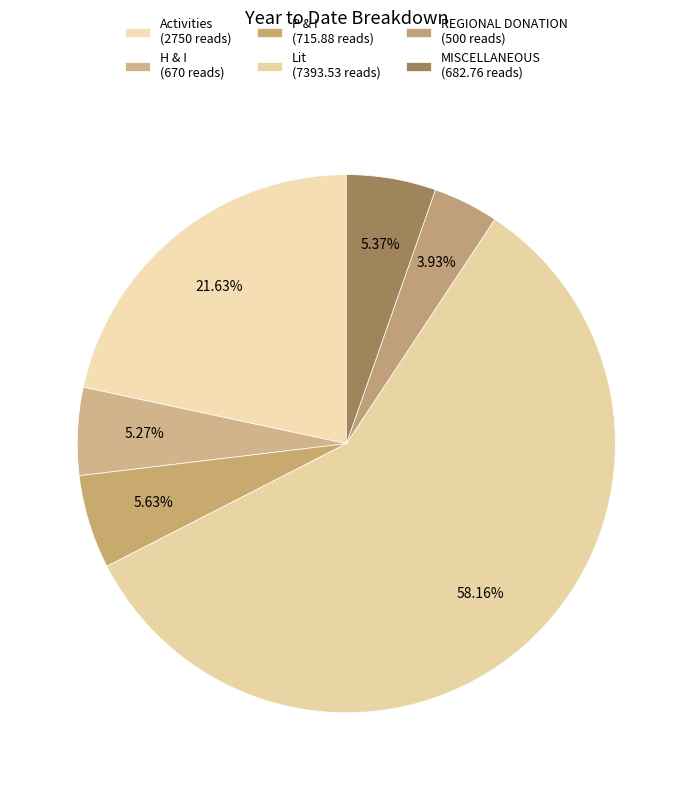

To the nearest percent, what is the difference between the largest and smallest slice percentages?

54%